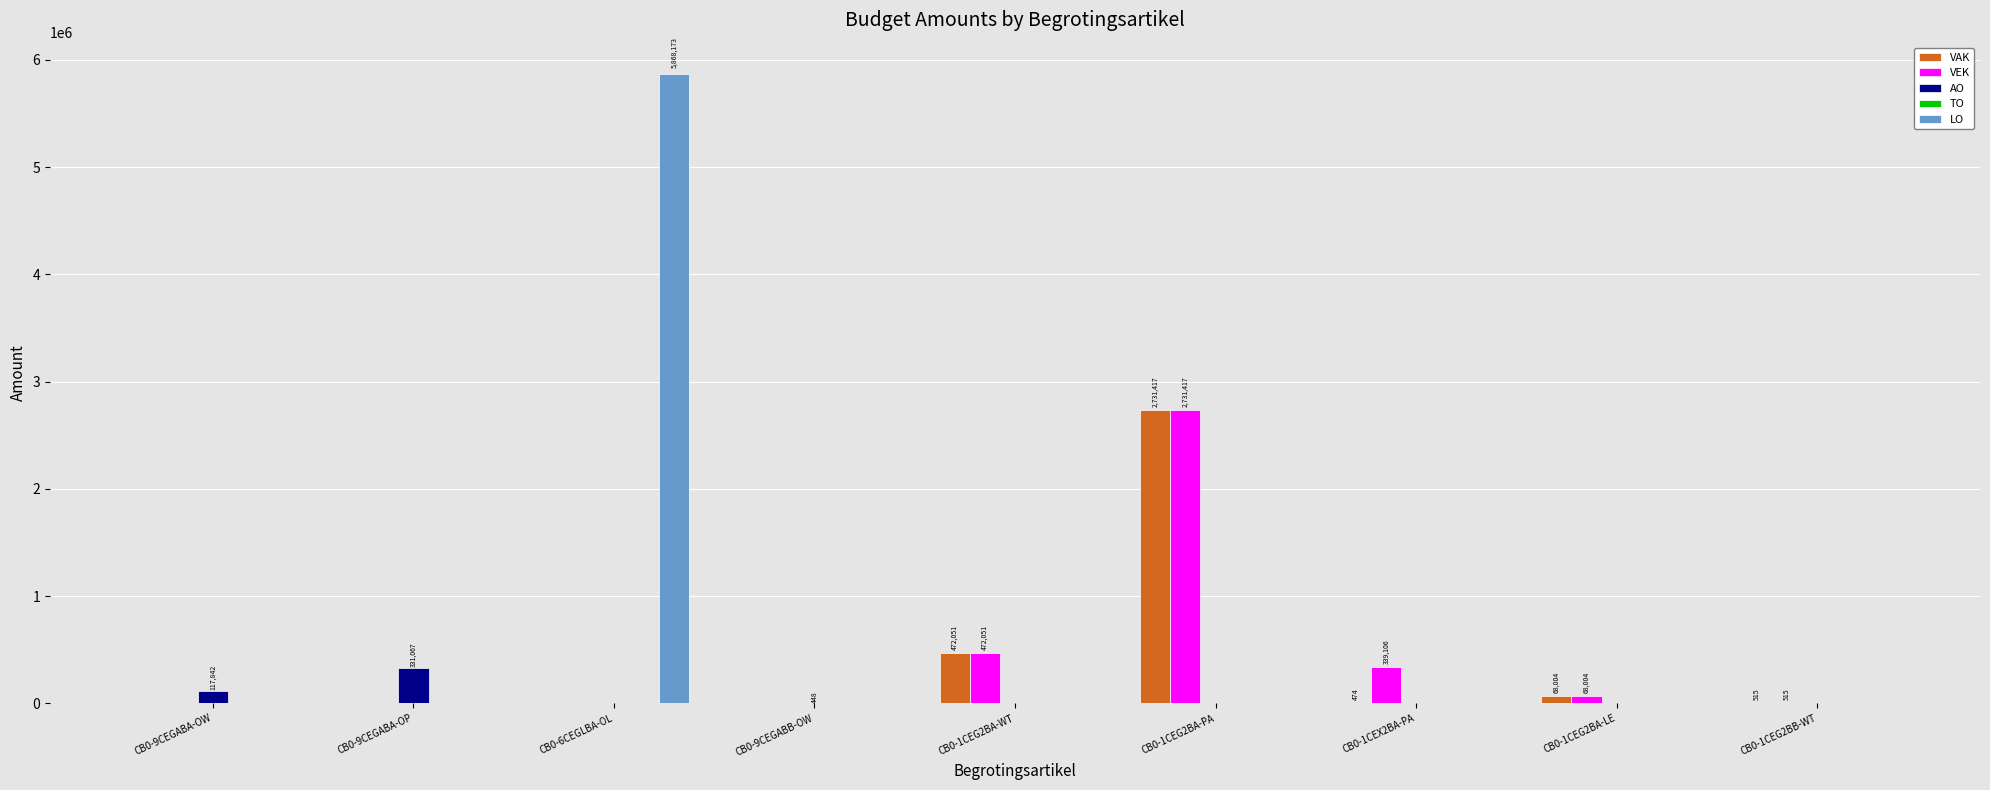

Where is VAK nearest to the value 1365708?

CB0-1CEG2BA-WT